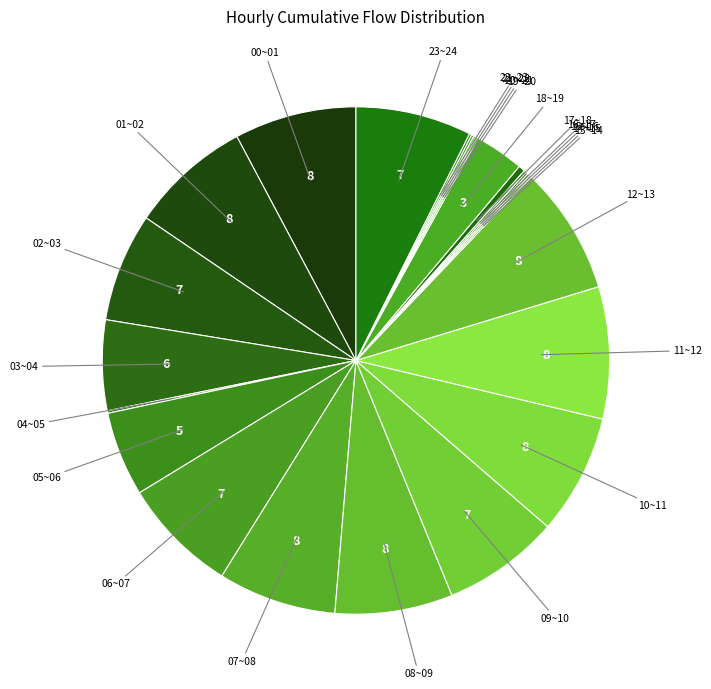

Rank the categories by value from highest to lowest.

11~12, 12~13, 00~01, 01~02, 10~11, 07~08, 08~09, 09~10, 06~07, 23~24, 02~03, 03~04, 05~06, 18~19, 17~18, 04~05, 22~23, 16~17, 19~20, 20~21, 15~16, 21~22, 14~15, 13~14